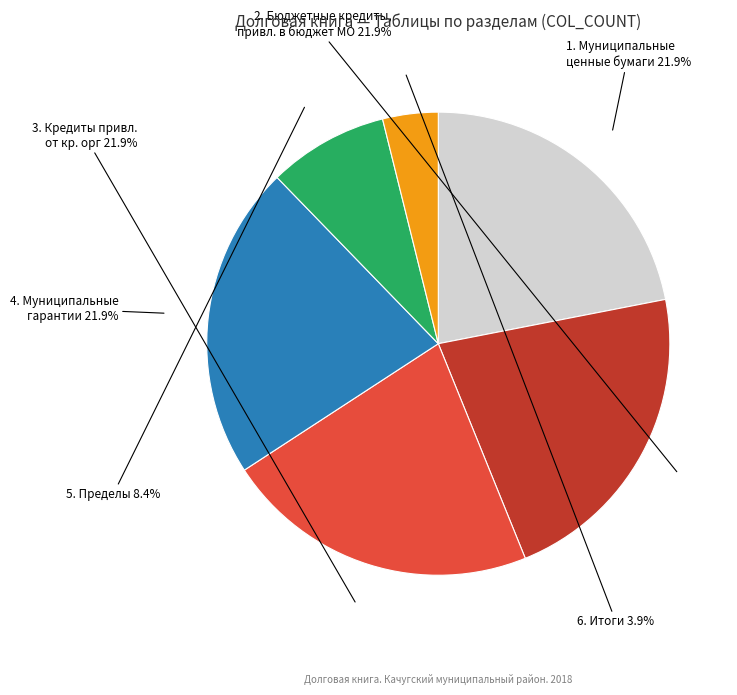

Which slice is the smallest?

6. Итоги